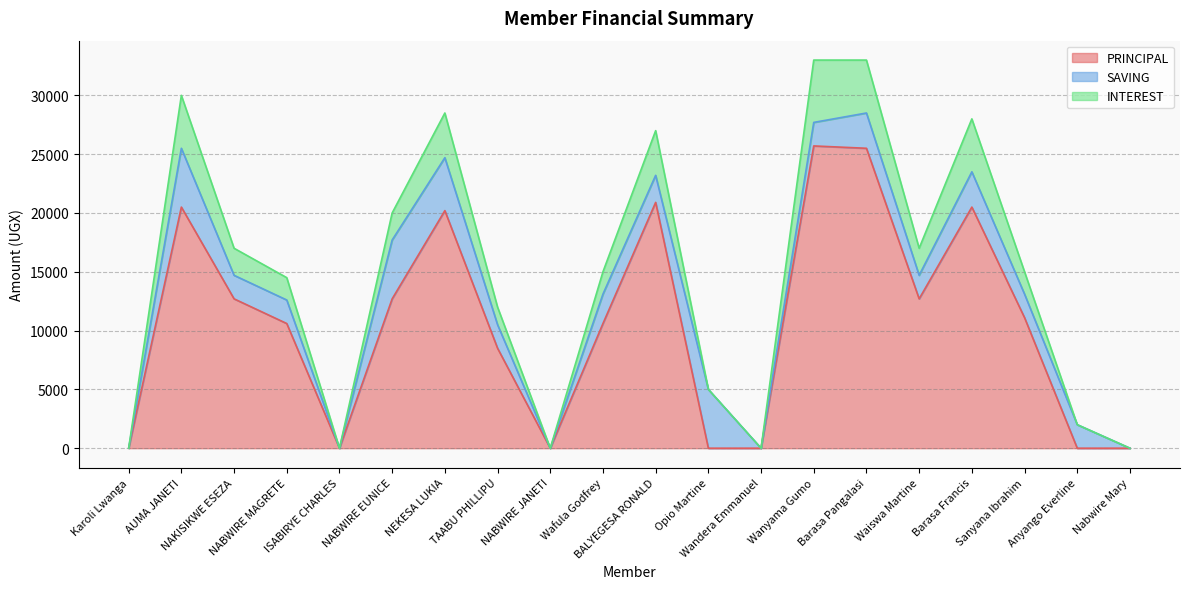

What position from the left is Wanyama Gumo?

14